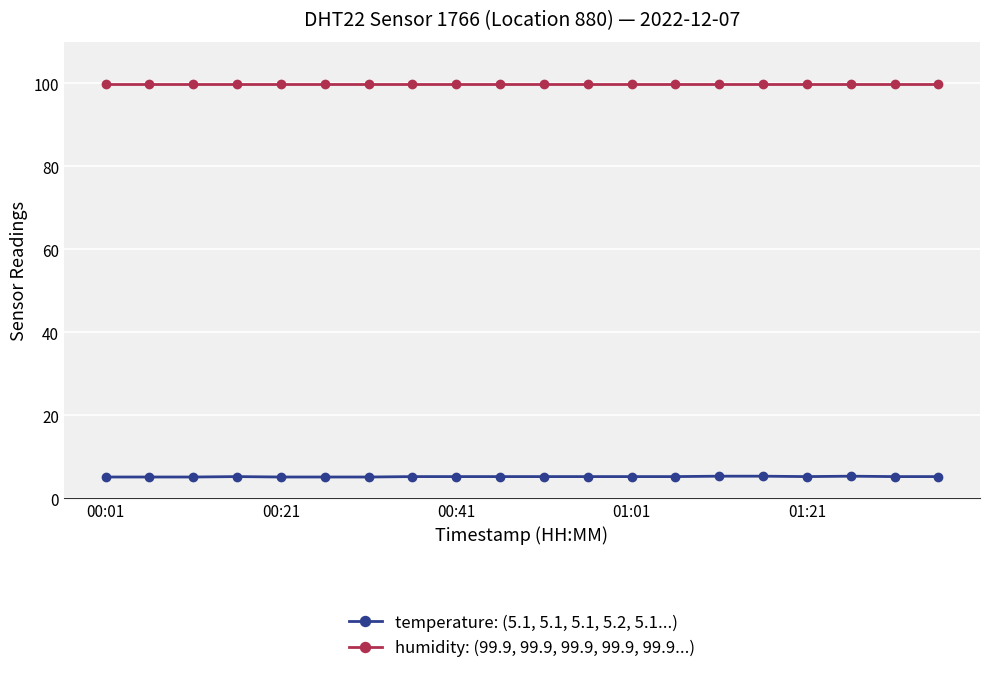

True or false: temperature: (5.1, 5.1, 5.1, 5.2, 5.1...) and humidity: (99.9, 99.9, 99.9, 99.9, 99.9...) intersect in this chart.

False